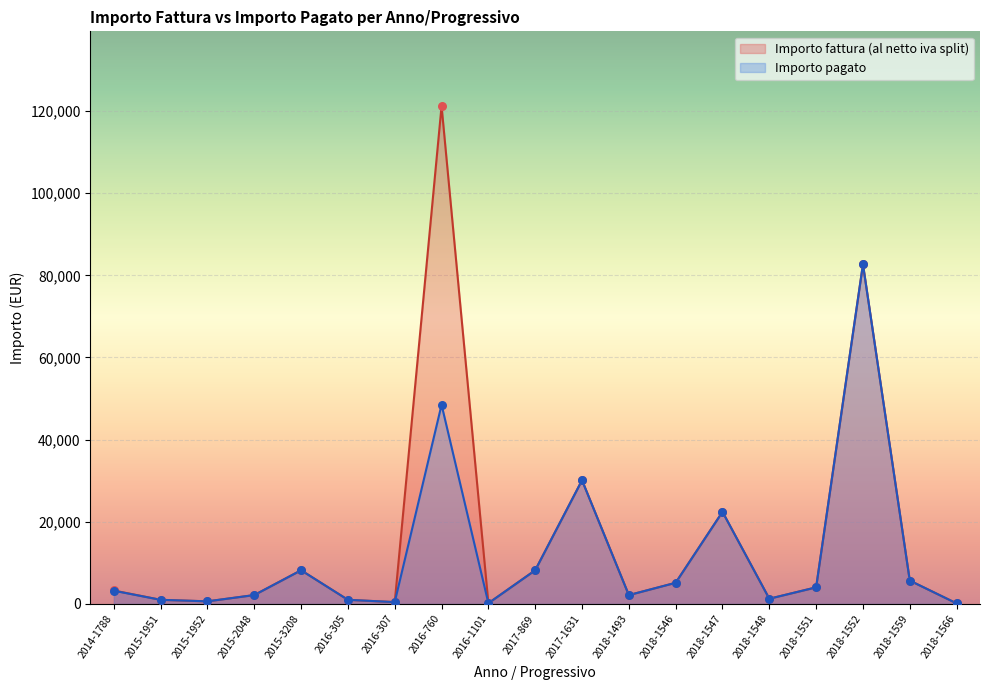

Which series has the largest total across all categories?

Importo fattura (al netto iva split)